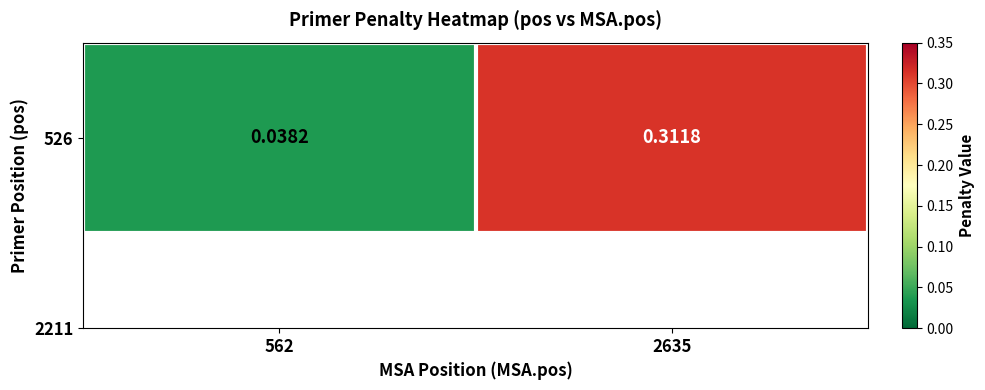

List the labels in order of value, smallest first.

562, 2635